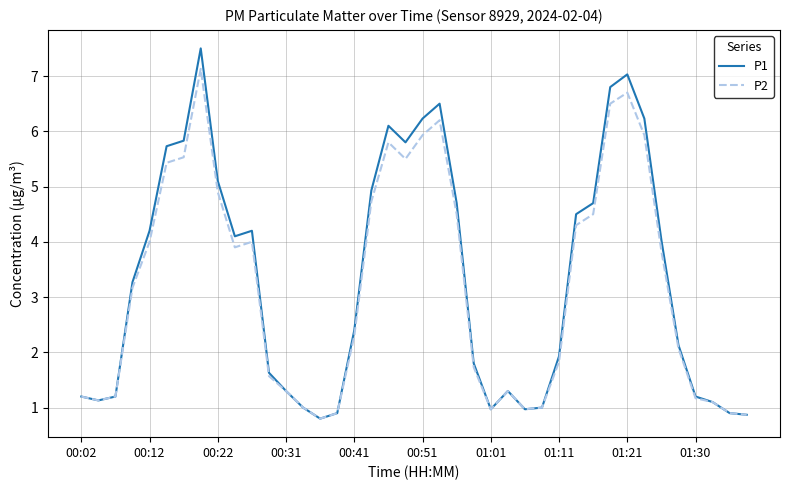

Rank the series by their maximum value, from lowest to highest.

P2, P1